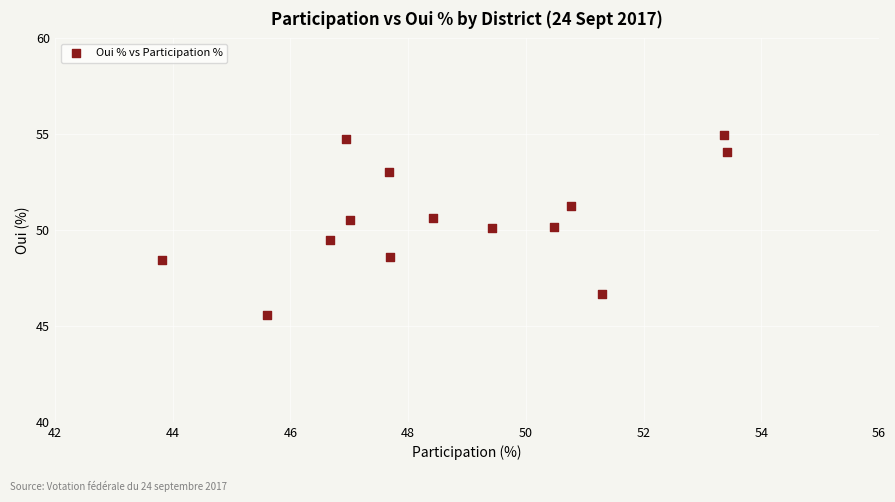

What is the range of X values (max minus min)?

9.6